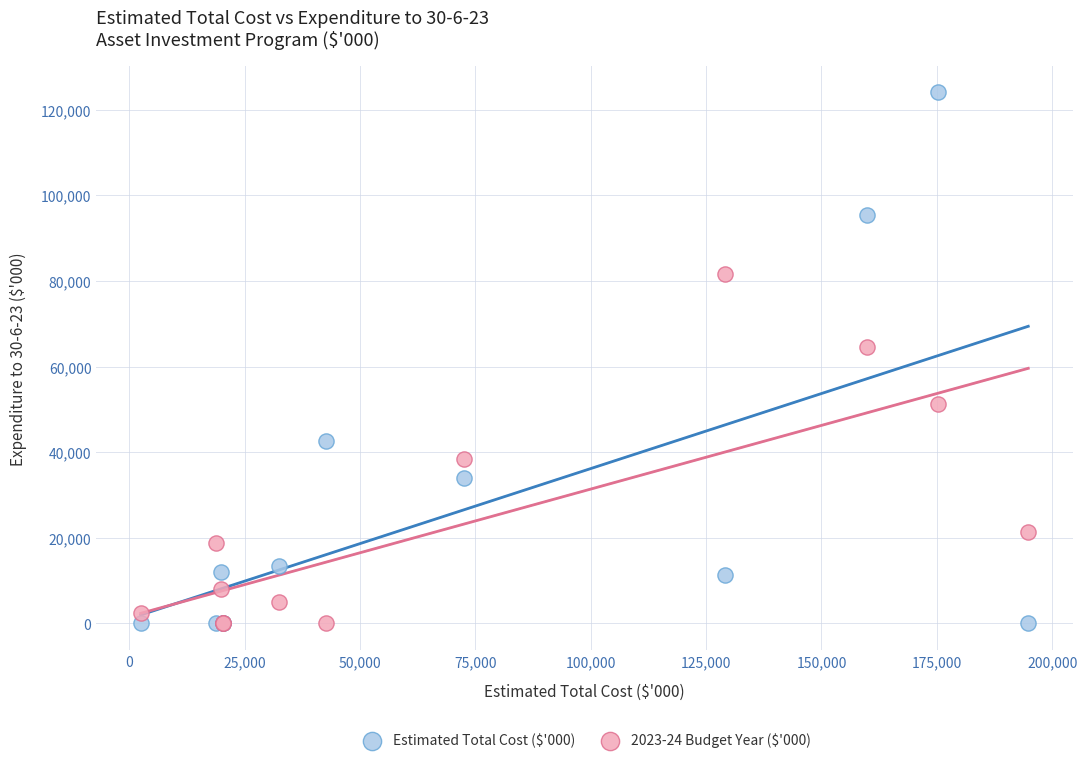

What is the X range (max minus min) for the scatter plot?

192310